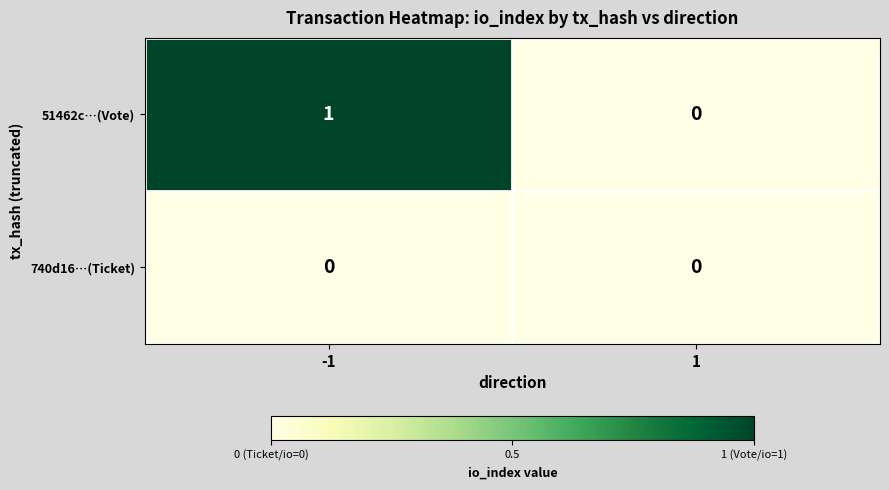

List the labels in order of 51462c…(Vote) value, largest first.

-1, 1